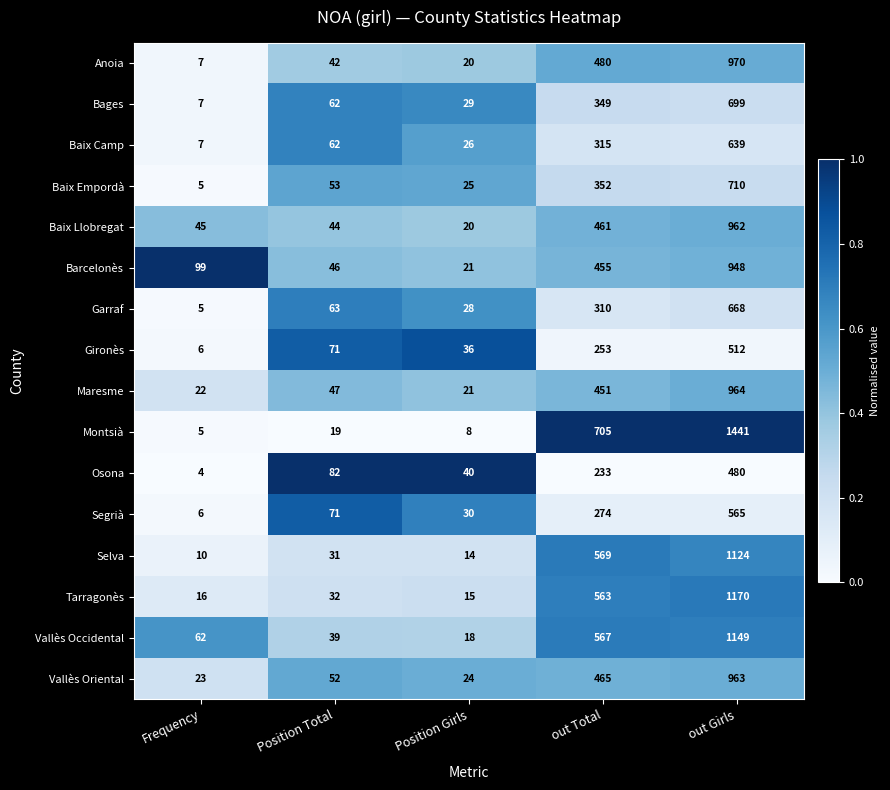

At which label does Osona reach its peak?

out Girls